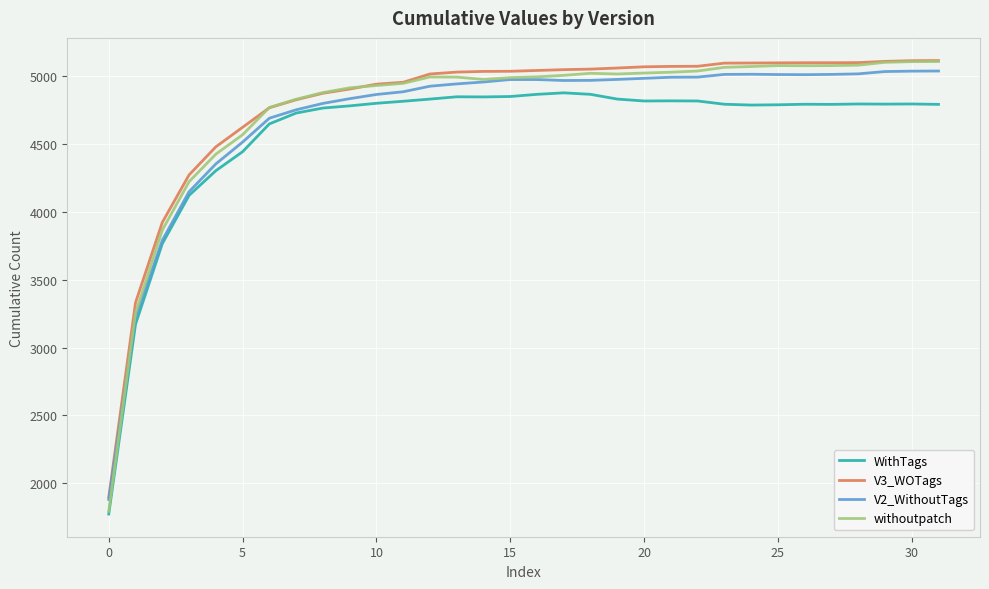

Which series has the widest spread of values?

withoutpatch